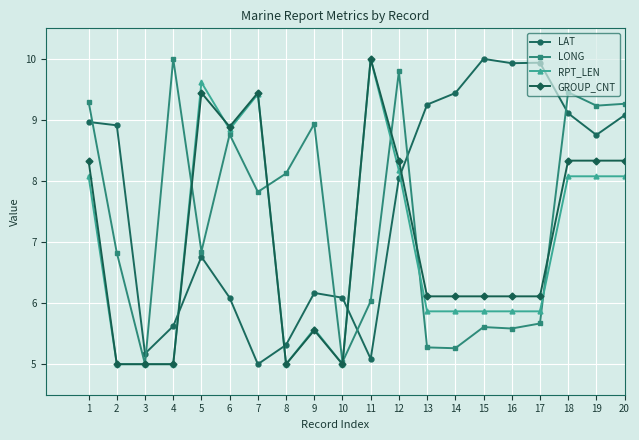

Does the chart display data point markers on the line(s)?

Yes